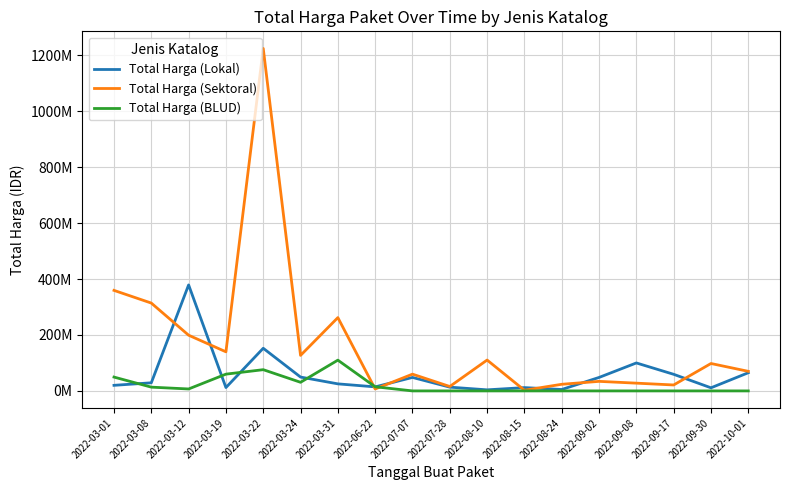

What is the difference between the maximum and second lowest values in the Total Harga (BLUD) series?

110000000